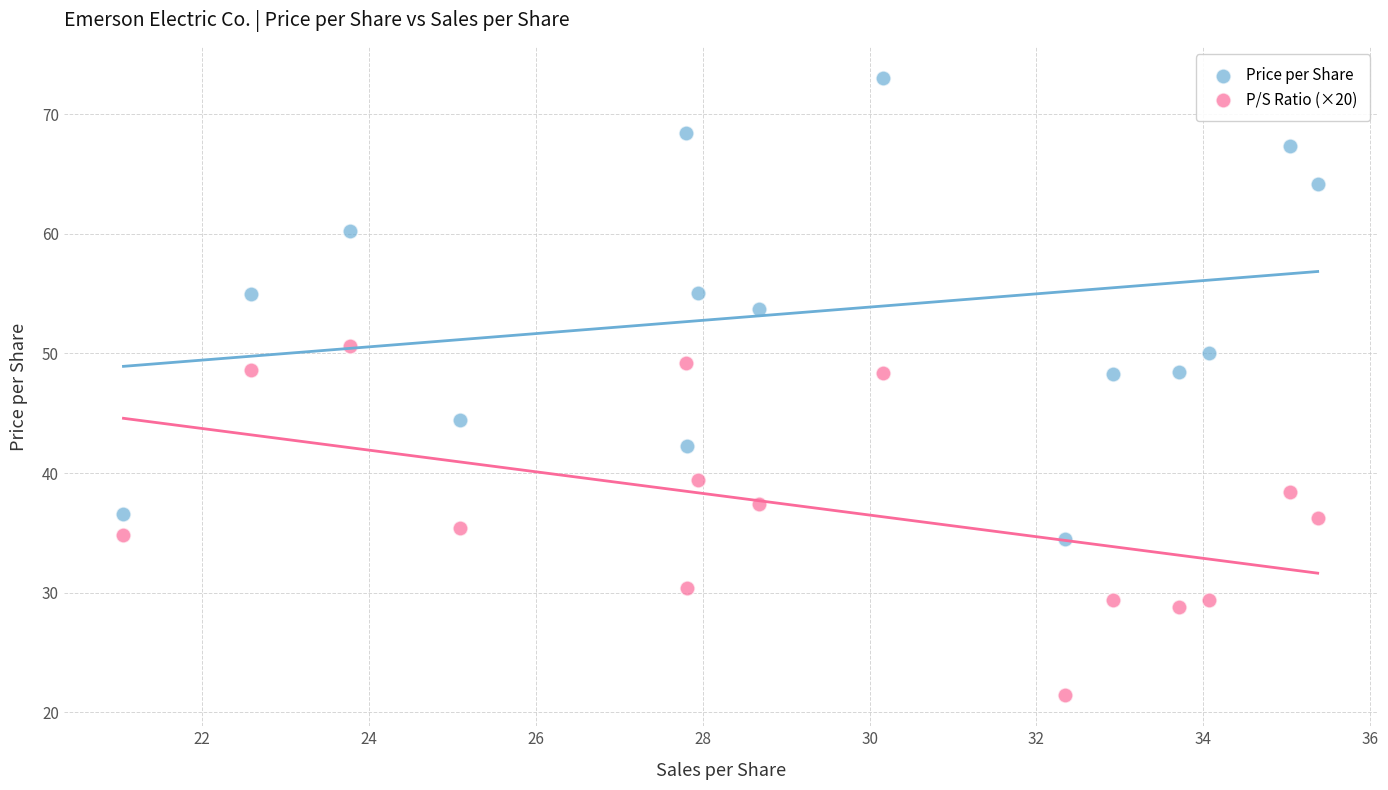

Across all data points, what is the range of X values (max minus min)?

14.3